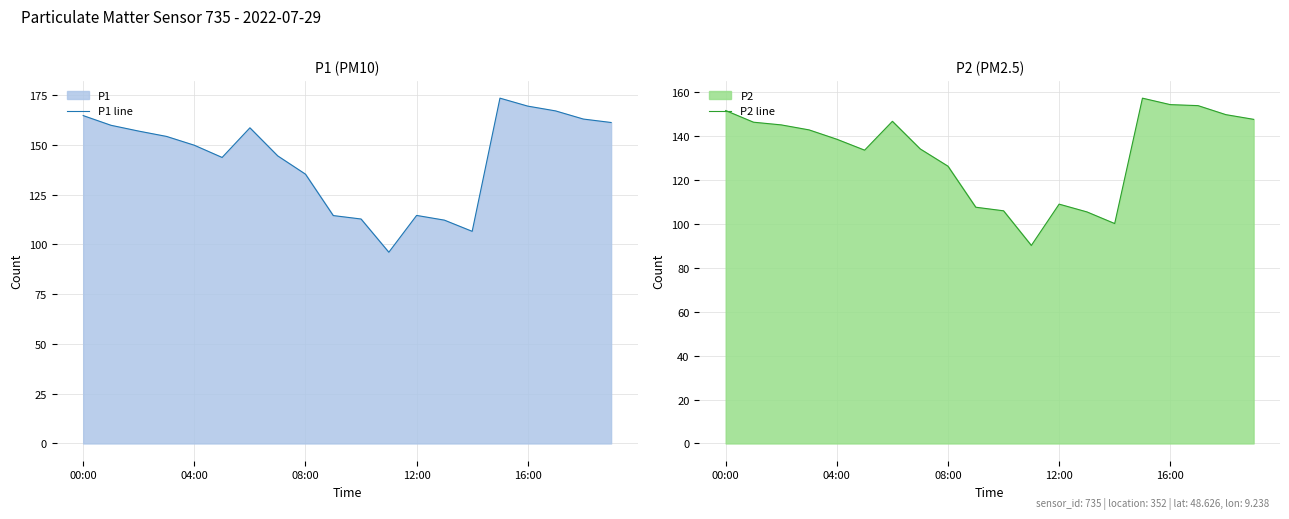

How many data points in P1 line are above 154?

10